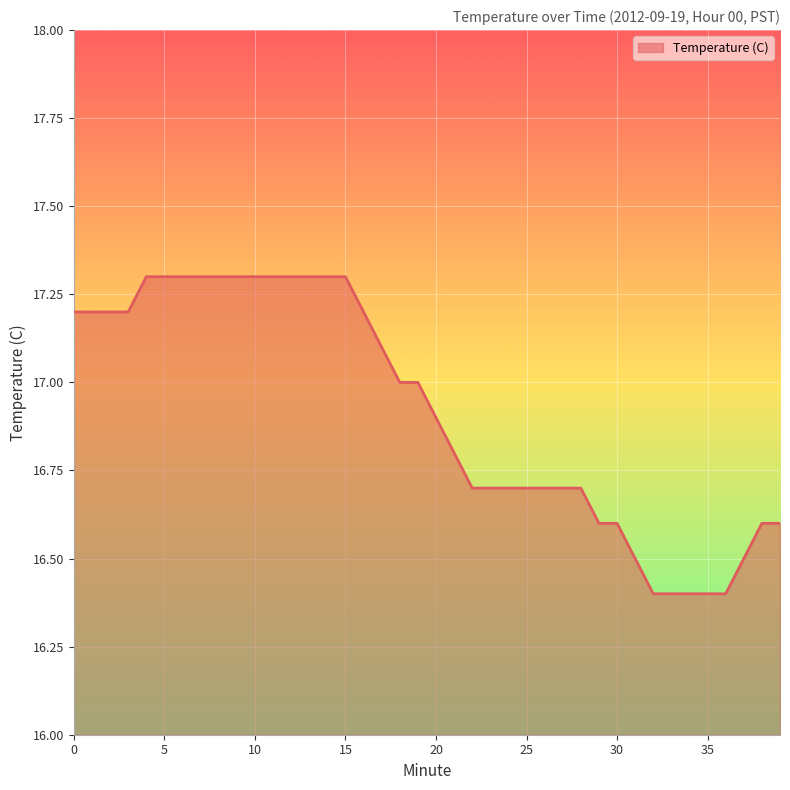

What is the minimum value shown in the chart?

16.4